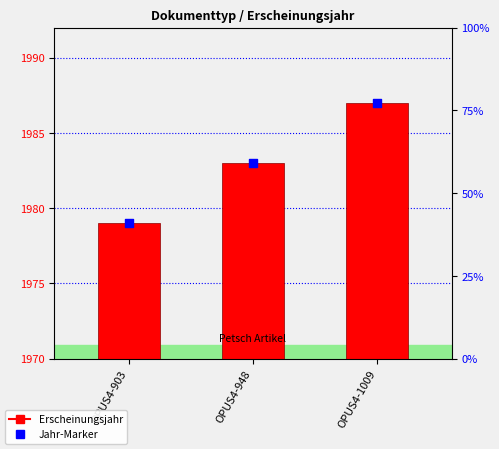

Which series has the largest total across all categories?

Year marker